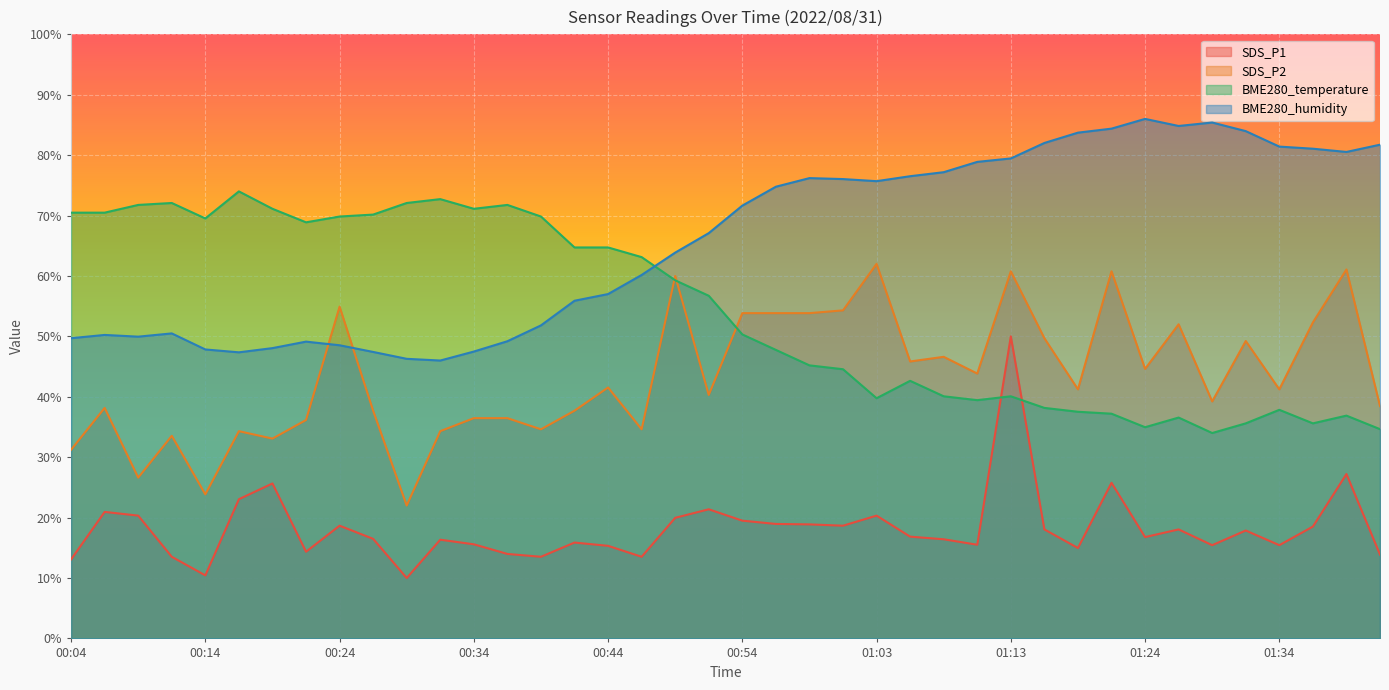

In BME280_humidity, how many points are higher than both neighbors (excluding endpoints)?

6